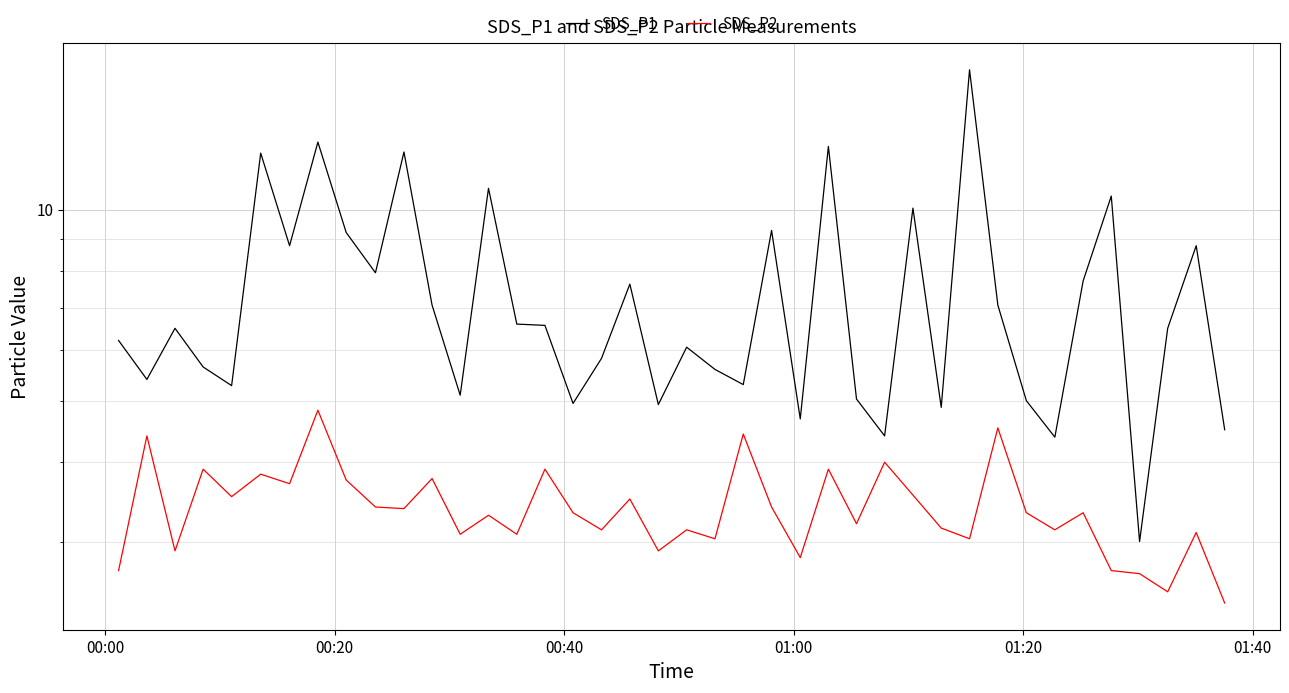

Reading right to left, transcribe all the data shown in this chart.

SDS_P1: 4.5	8.8	6.5	3.0	10.5	7.7	4.4	5.0	7.1	16.6	4.9	10.1	4.4	5.0	12.6	4.7	9.3	5.3	5.6	6.1	4.9	7.6	5.8	5.0	6.6	6.6	10.8	5.1	7.1	12.3	8.0	9.2	12.8	8.8	12.3	5.3	5.7	6.5	5.4	6.2
SDS_P2: 2.4	3.1	2.5	2.7	2.7	3.3	3.1	3.3	4.5	3.0	3.1	3.5	4.0	3.2	3.9	2.8	3.4	4.4	3.0	3.1	2.9	3.5	3.1	3.3	3.9	3.1	3.3	3.1	3.8	3.4	3.4	3.8	4.8	3.7	3.8	3.5	3.9	2.9	4.4	2.7